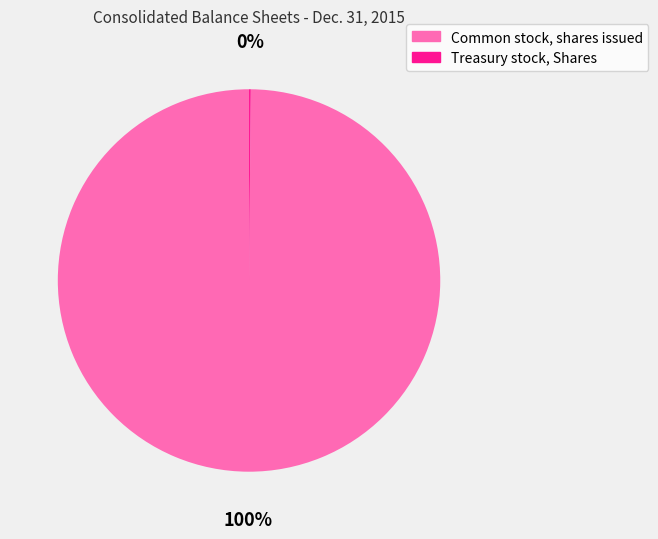

True or false: Common stock, shares issued accounts for 100% of the total.

True